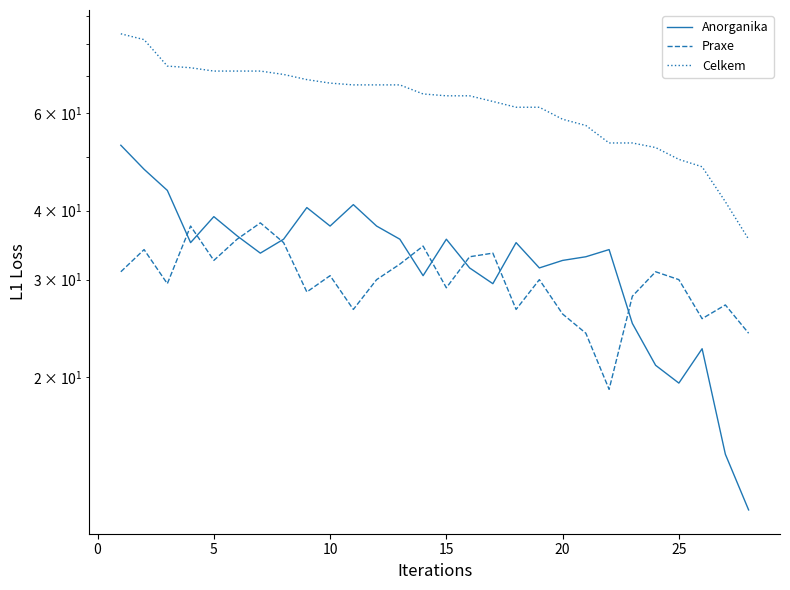

Does the chart display data point markers on the line(s)?

No